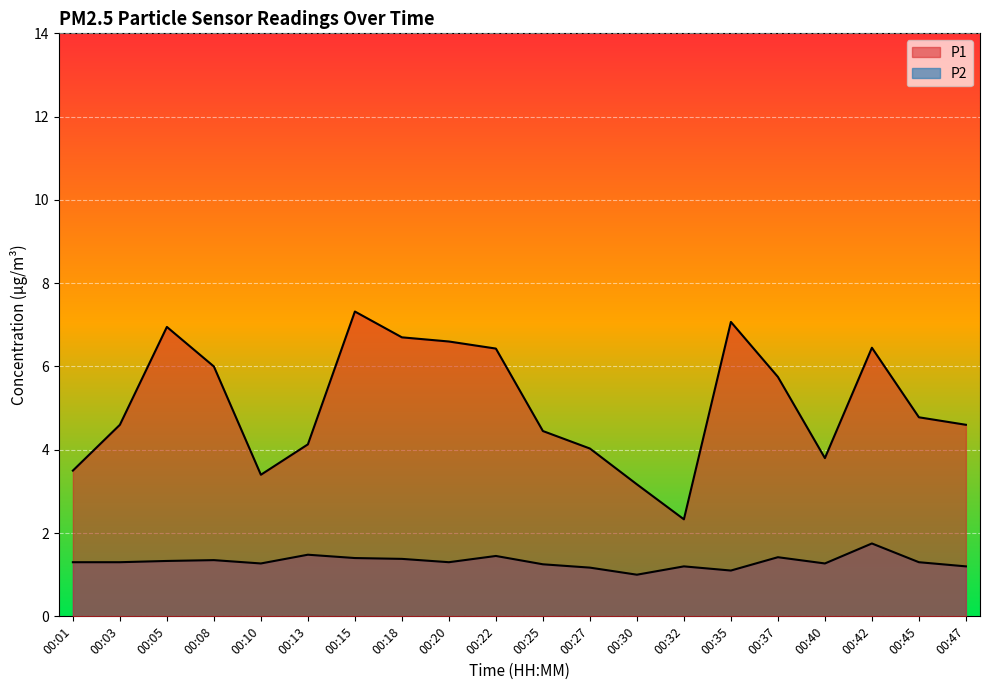

What is the difference between the P2 values at 00:13 and 00:30?

0.5